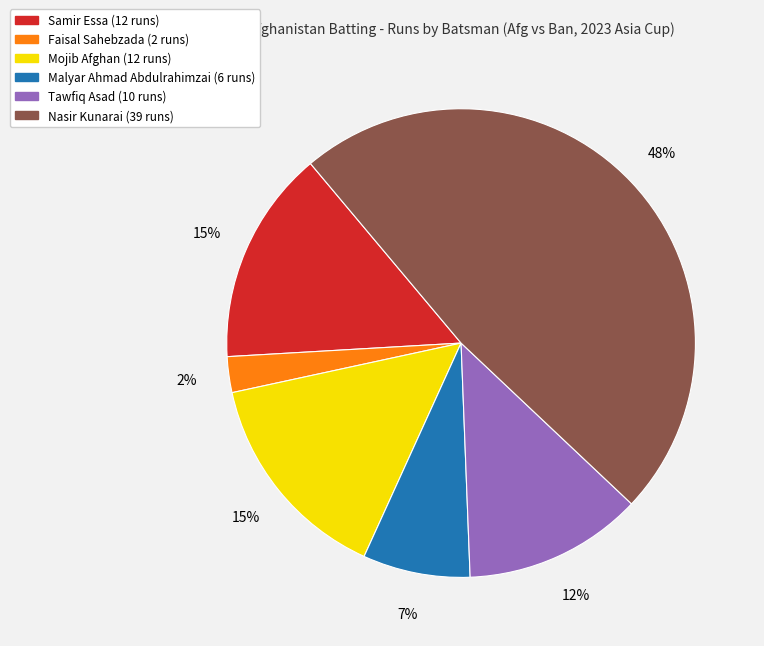

To the nearest percent, what is the difference between the largest and smallest slice percentages?

46%